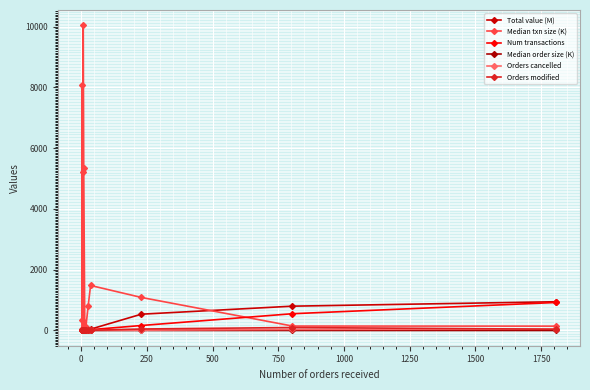

Count the number of categories in the chart.

15